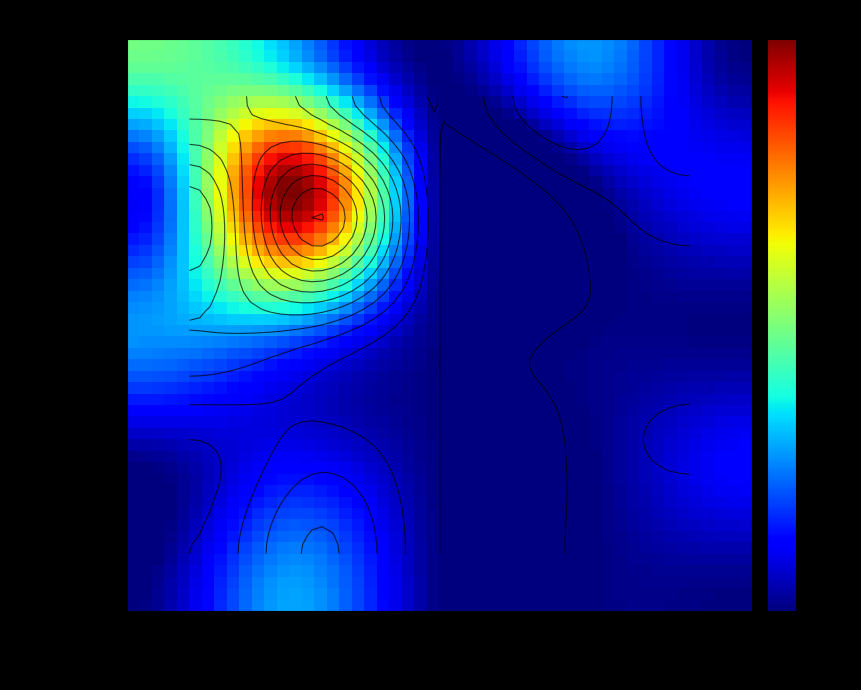

What is the total value across all series at 4?

98.0